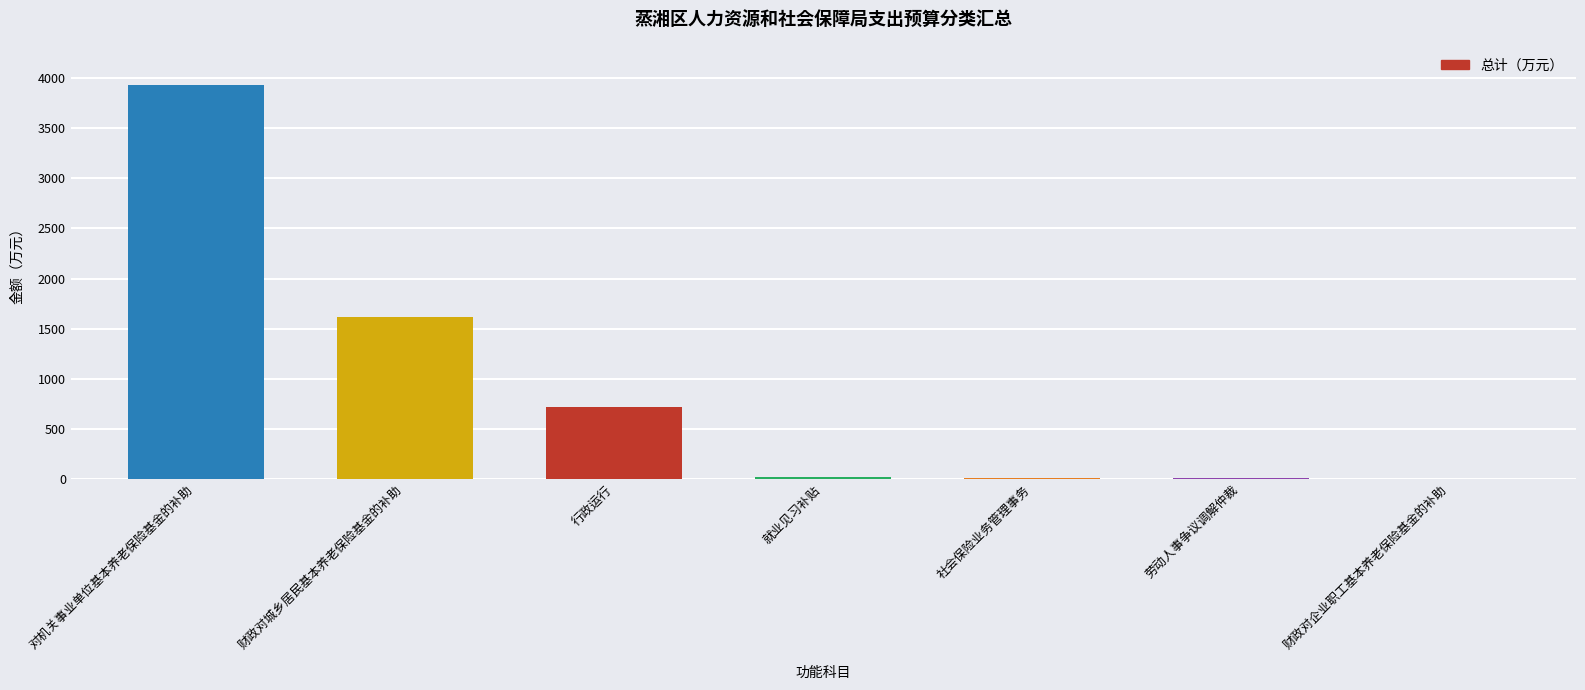

Are the bars horizontal?

No